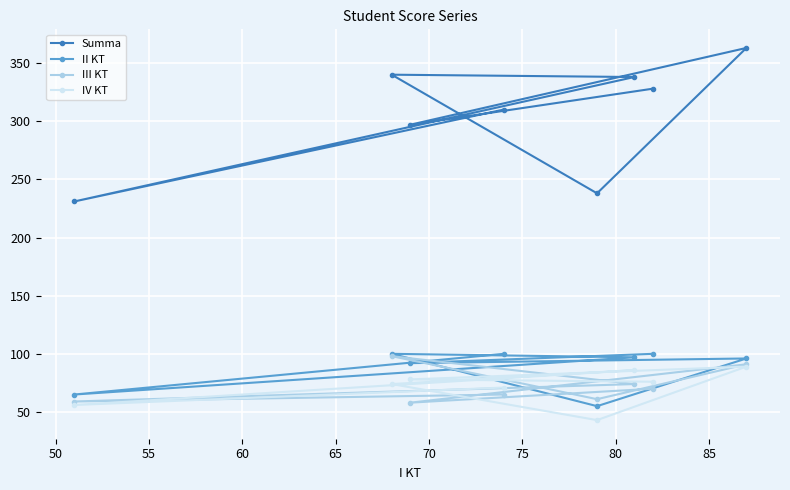

True or false: Summa and IV KT intersect in this chart.

False